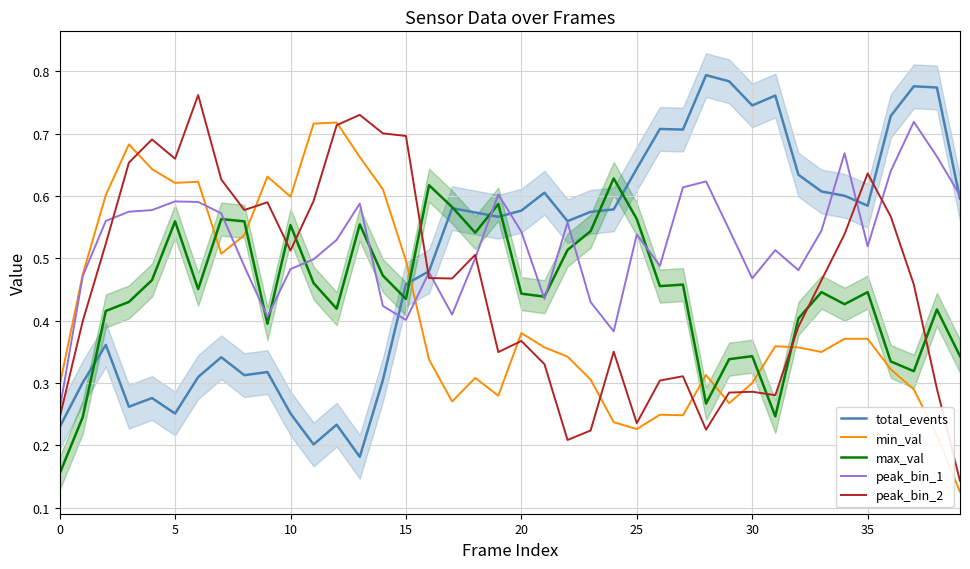

How many interior local peaks does the total_events series have?

11